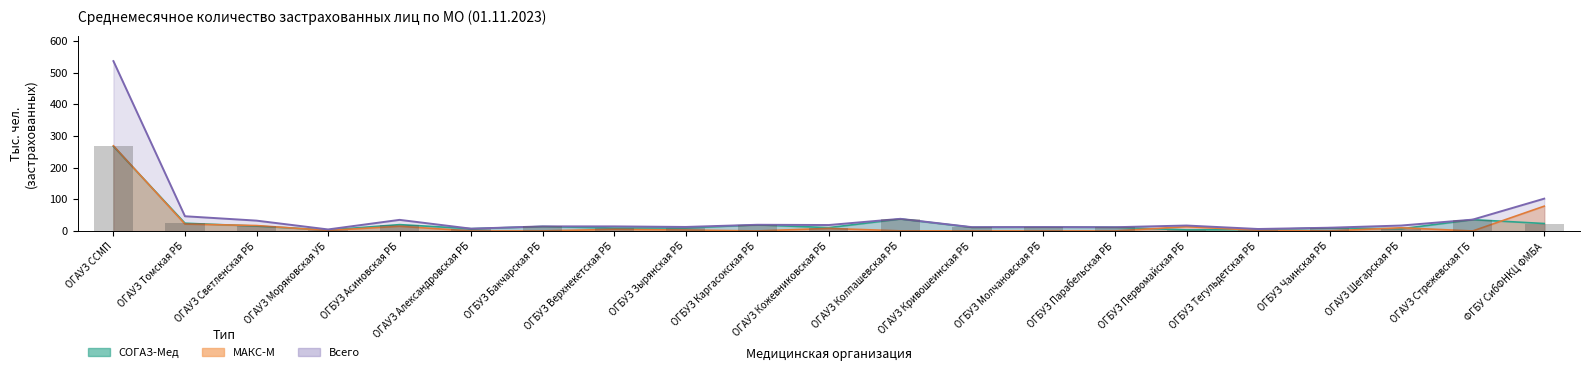

Rank the series by their average value, from lowest to highest.

МАКС-М, СОГАЗ-Мед, Всего